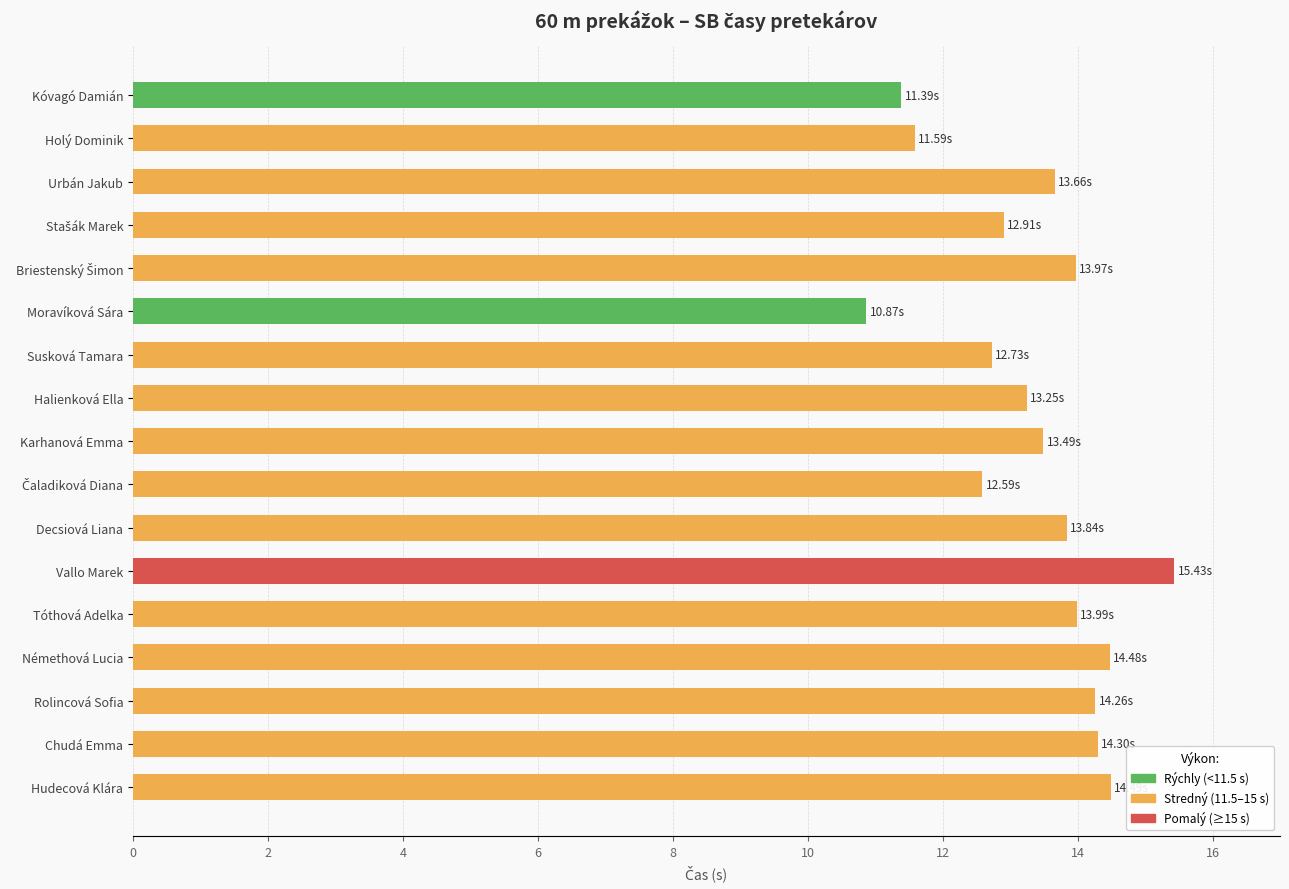

How many bars are there in total?

17